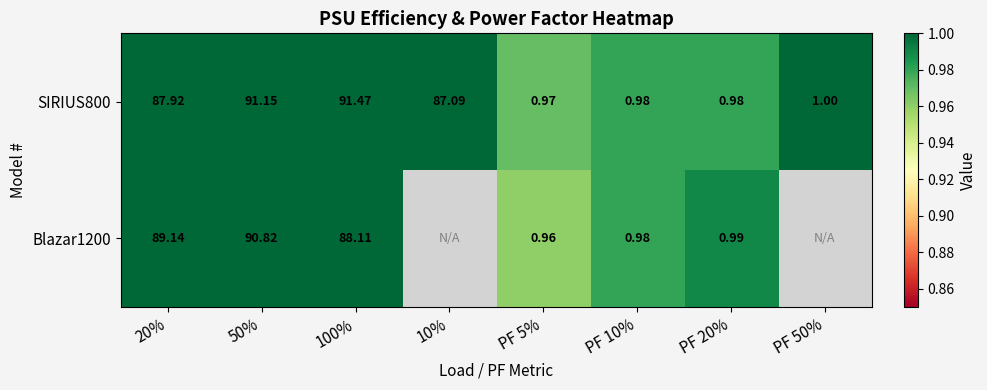

What is the total value across all series at PF 5%?

1.9